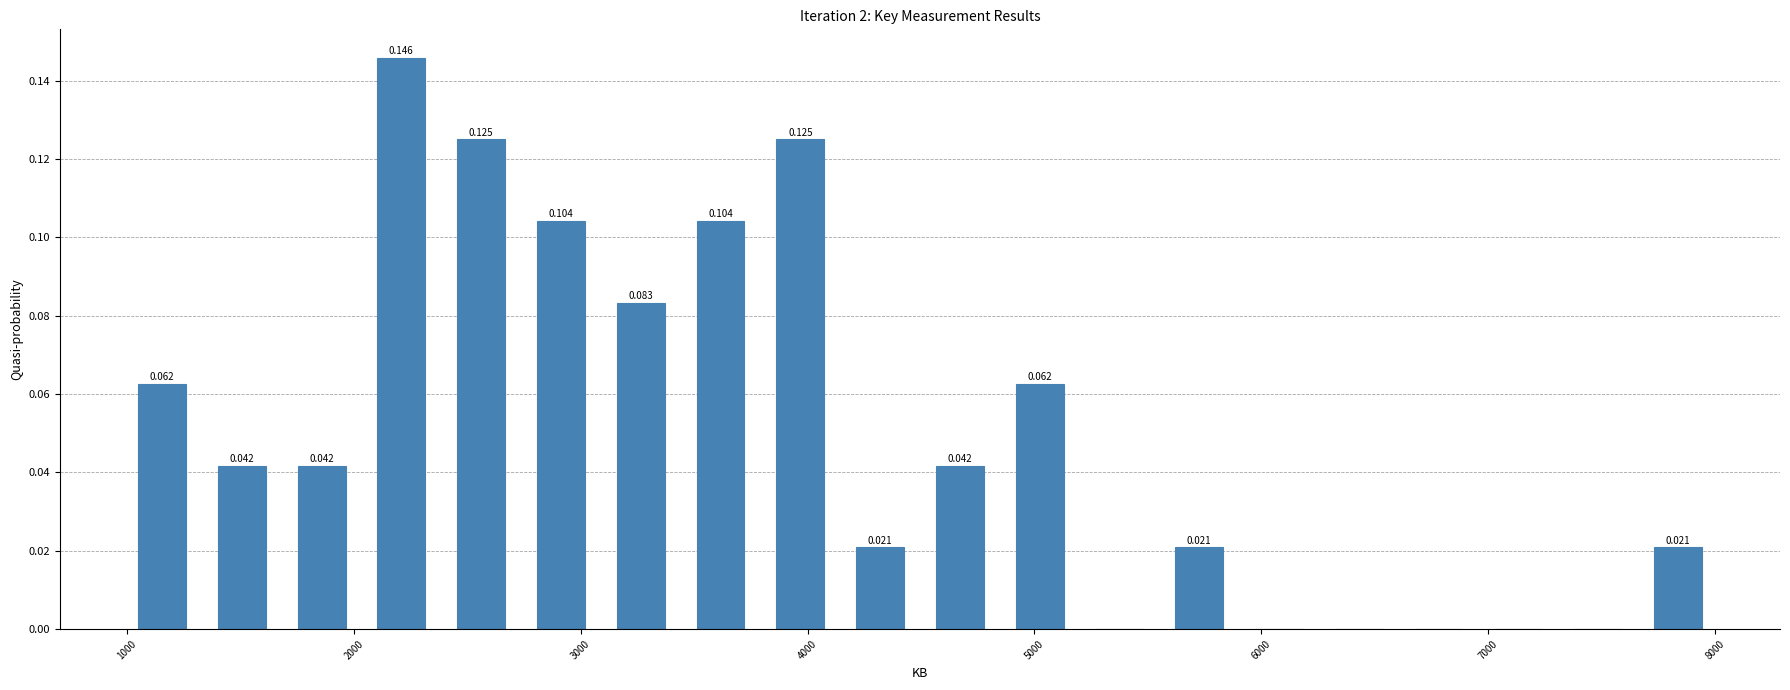

Read against the x-axis, roughly where is the centre of the tallest bar?

2200